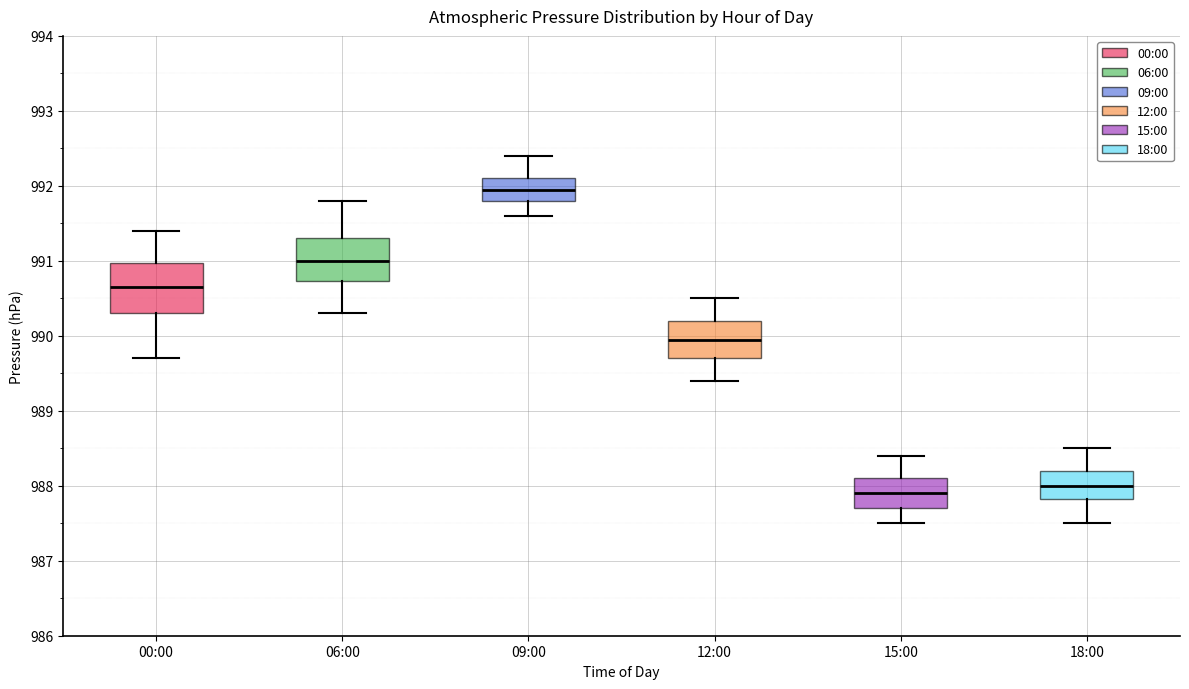

Which box's median line is the highest?

09:00